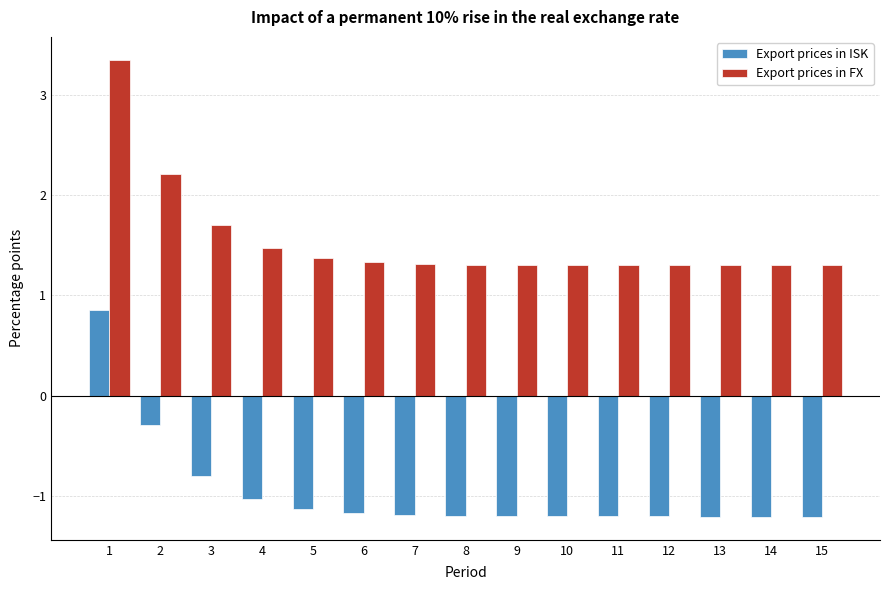

The value of Export prices in ISK at 12 is -1.2. True or false?

True